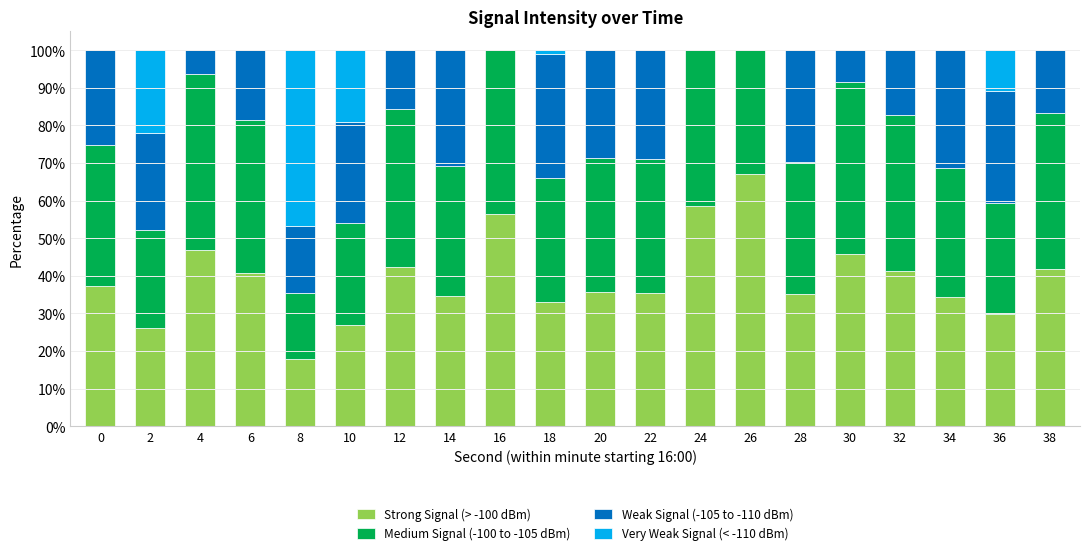

What is the sum of all Strong Signal (> -100 dBm) values?

787.0